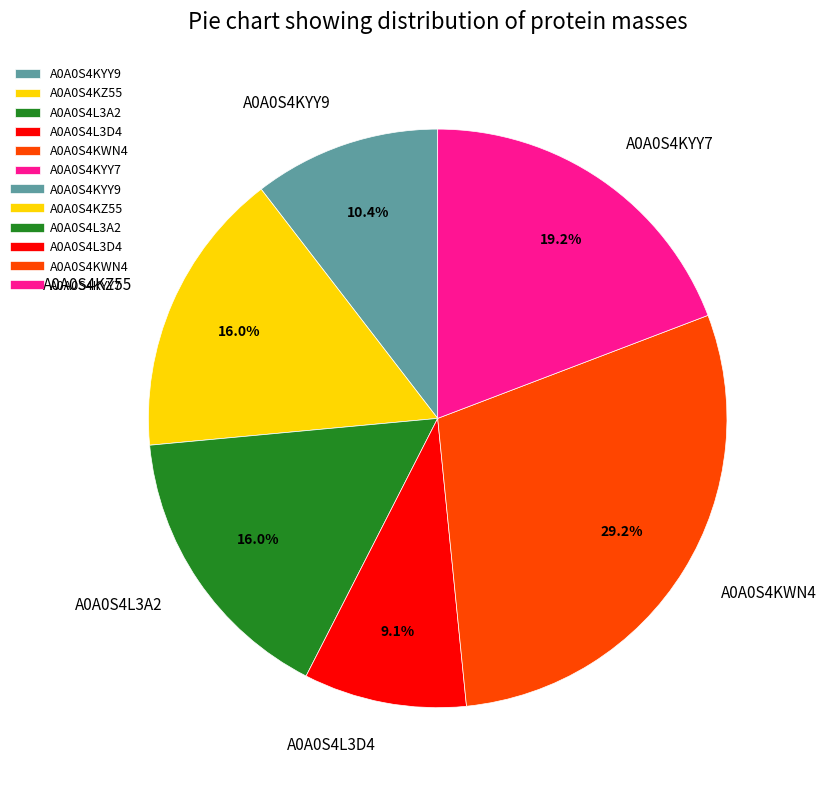

What percentage is the A0A0S4KYY7 slice, to the nearest percent?

19%